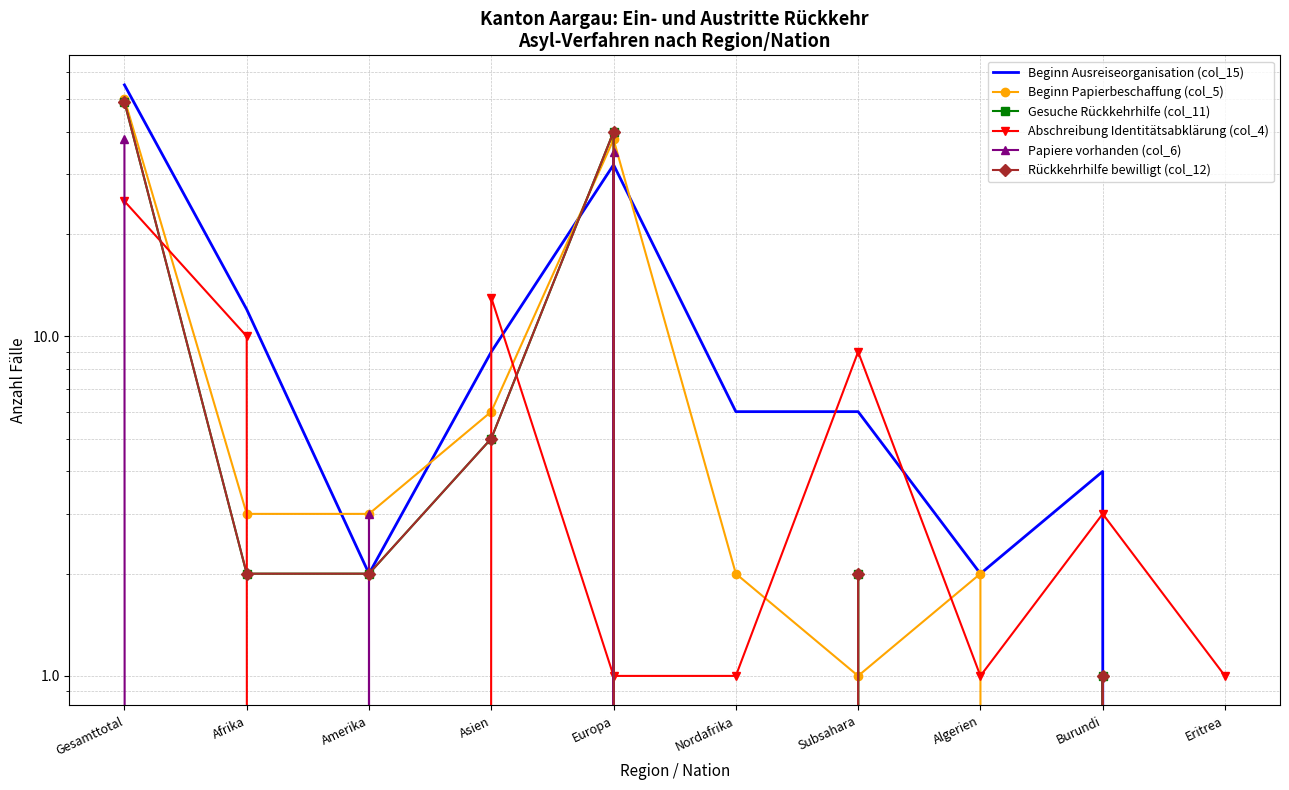

Which category has the highest value in the Papiere vorhanden (col_6) series?

Gesamttotal